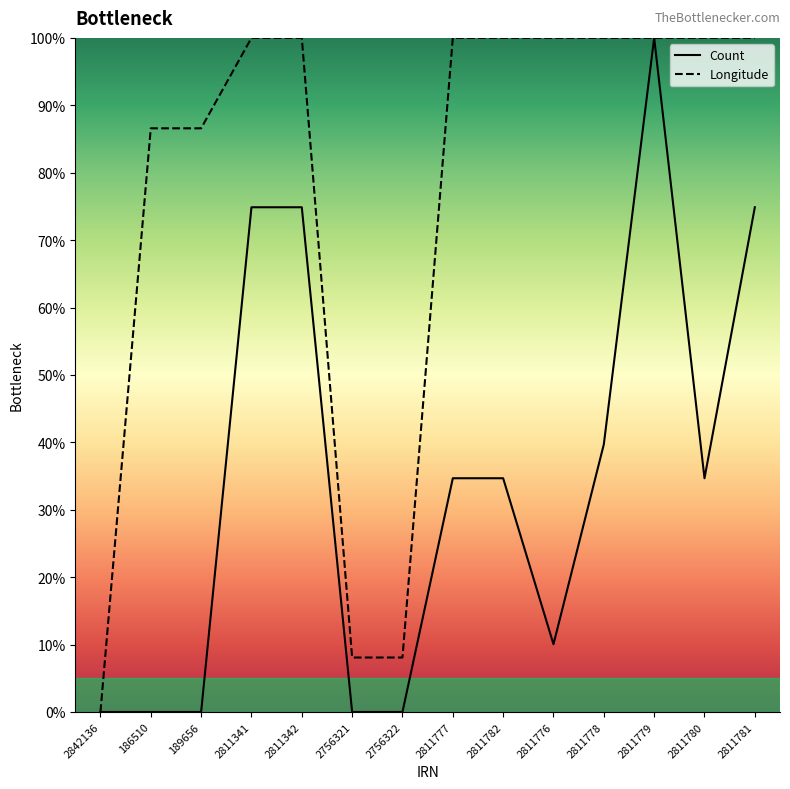

Is the value of Longitude at 2811780 greater than the value of Count at 2756321?

Yes